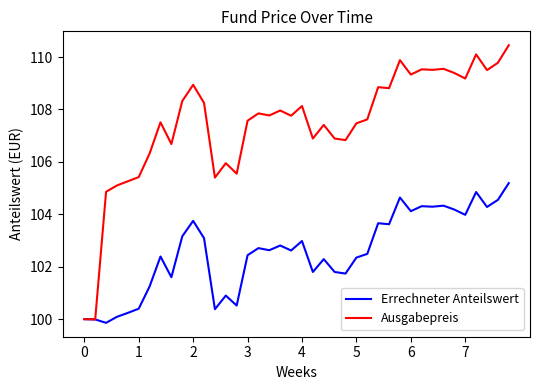

What are all the series names shown in the legend?

Errechneter Anteilswert, Ausgabepreis